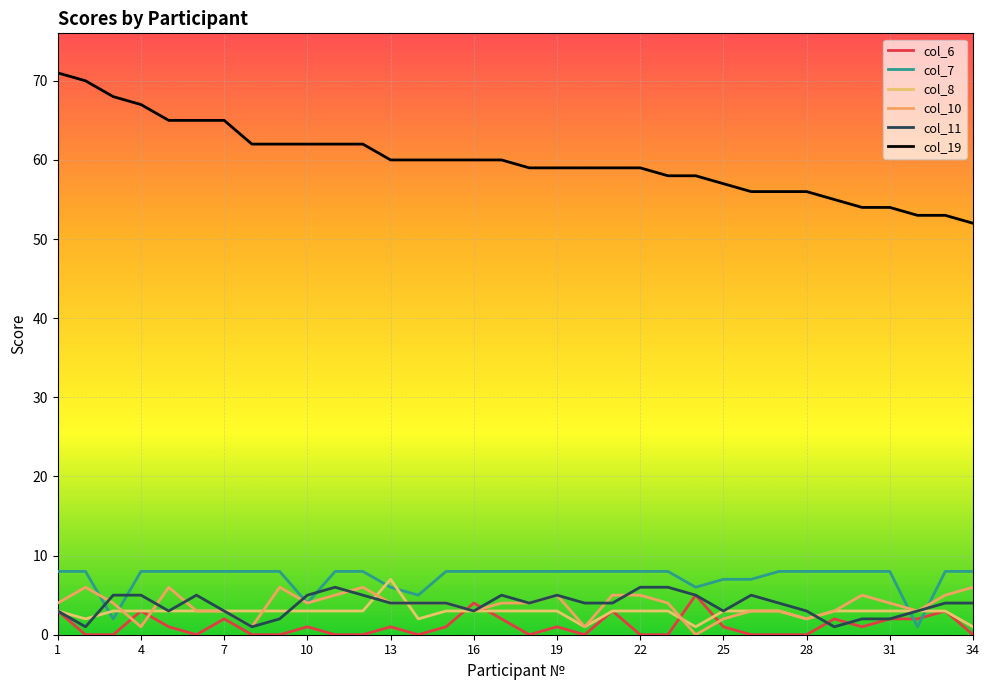

Does the chart display data point markers on the line(s)?

No